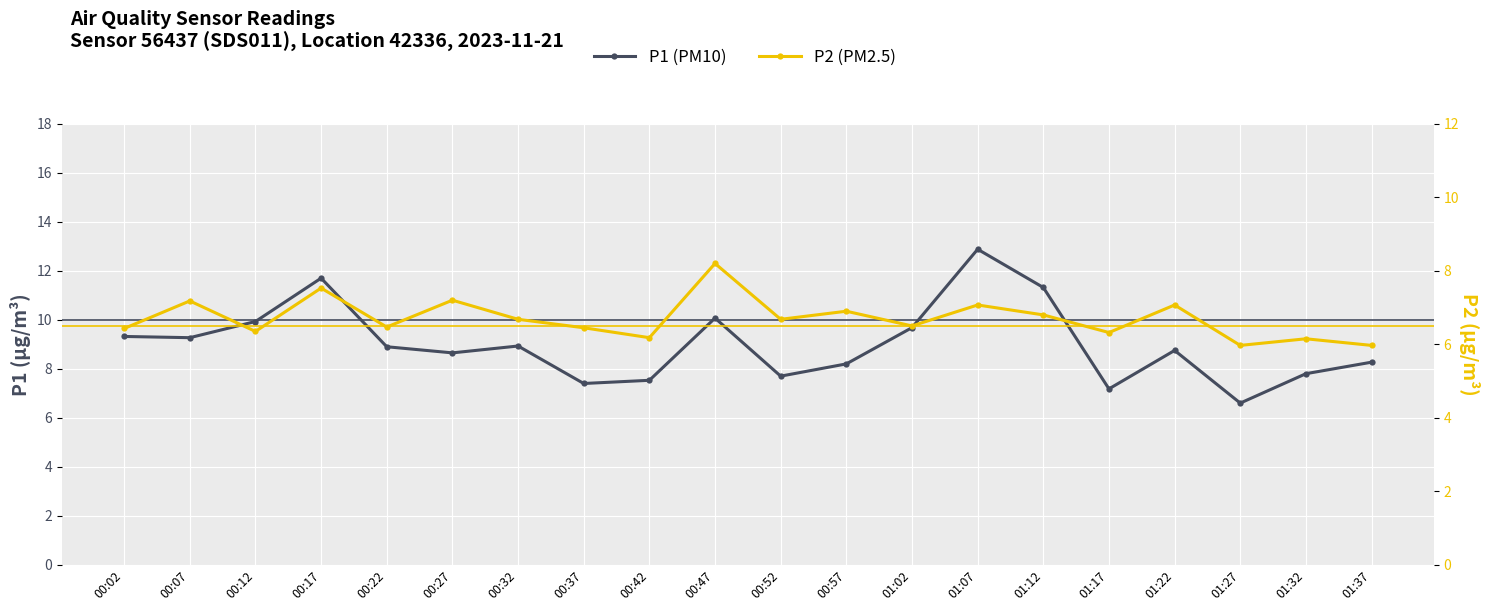

How many lines are shown in the chart?

2